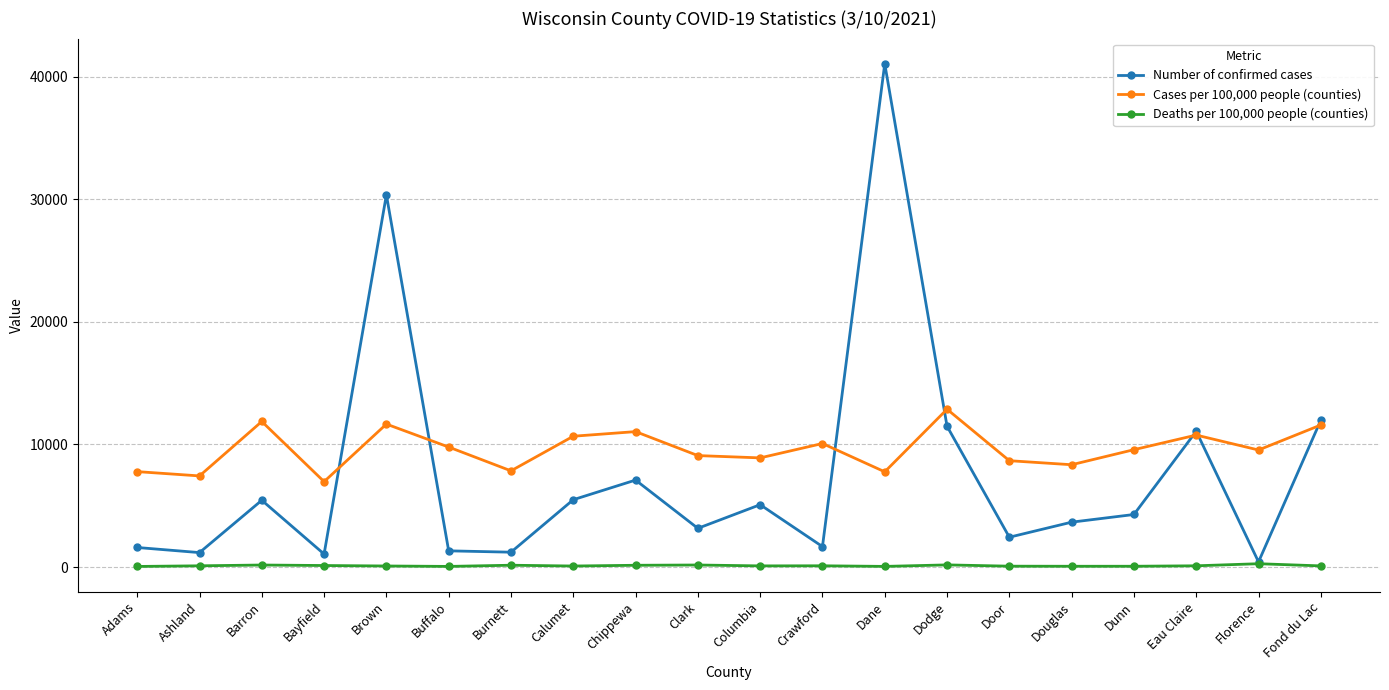

True or false: Number of confirmed cases has a value of 1179.0 at Ashland.

True